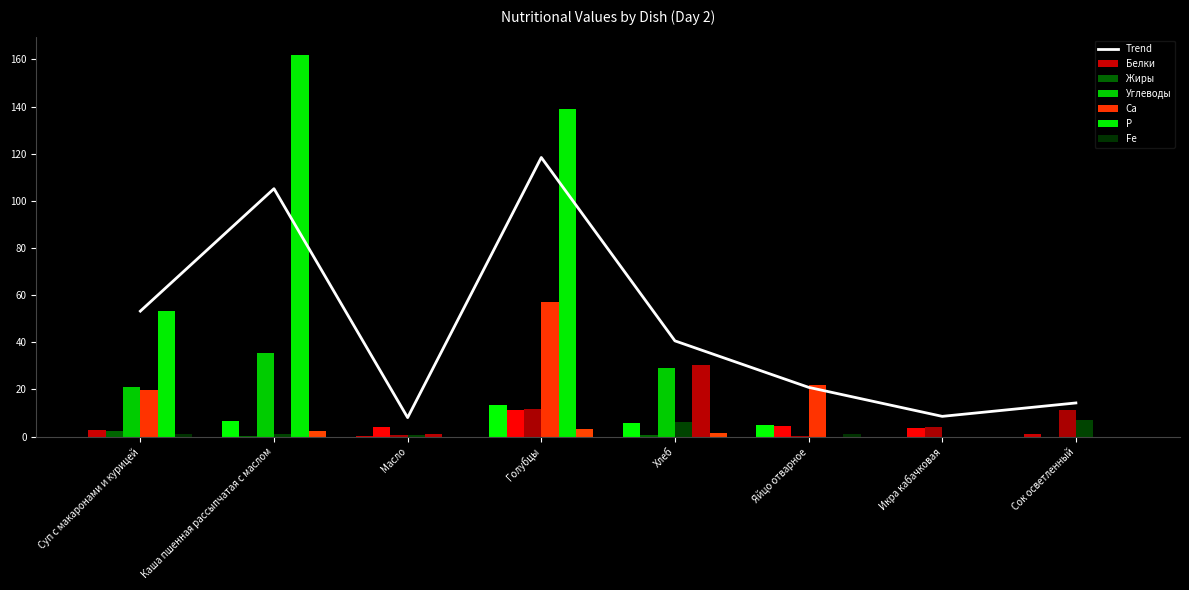

At which label does Fe first exceed 1?

Каша пшенная рассыпчатая с маслом